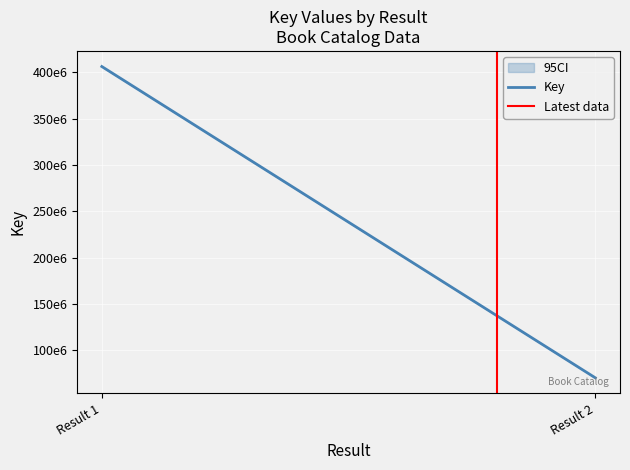

Rank the series by their average value, from highest to lowest.

Key, Latest data